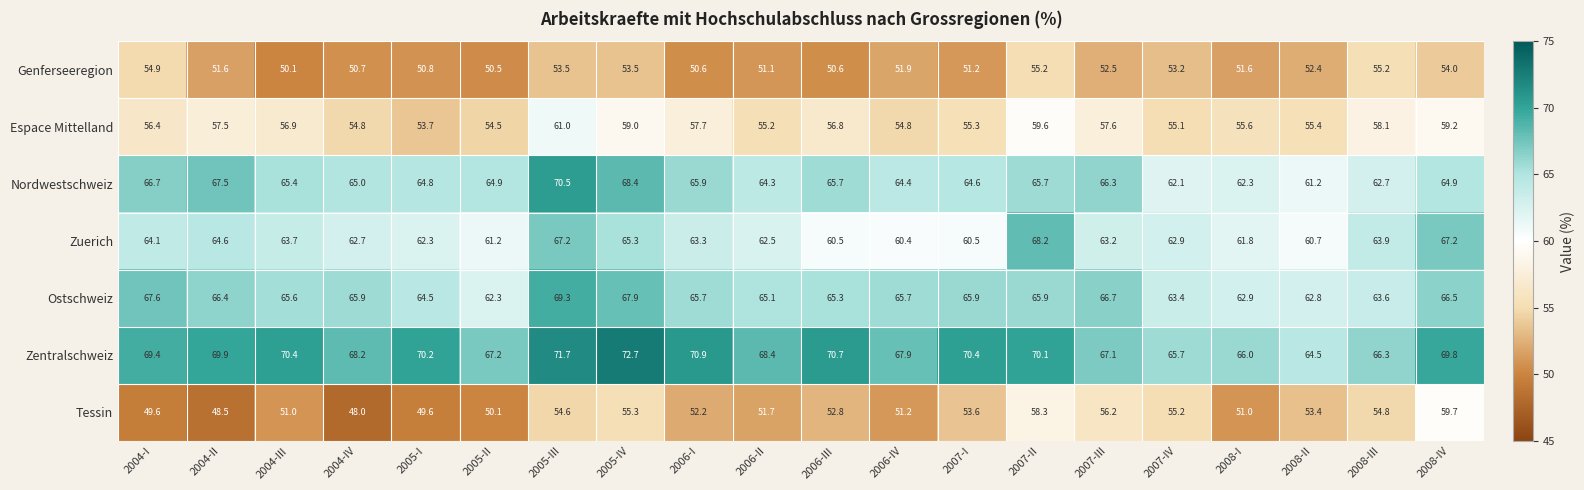

The value of Espace Mittelland at 2007-II is 20.3. True or false?

False